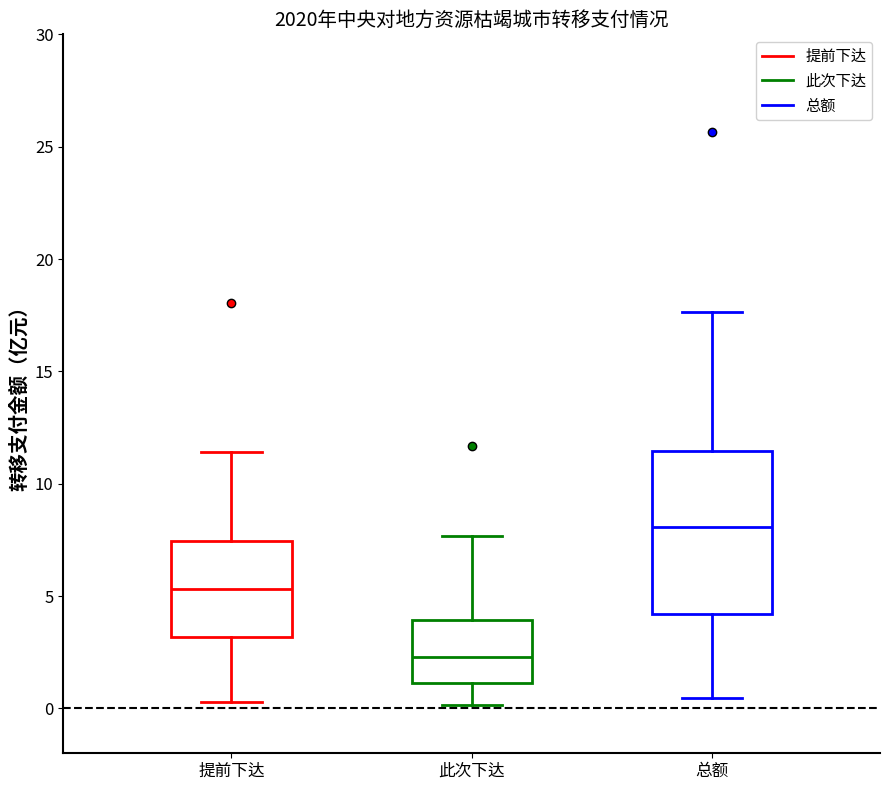

Comparing the boxes themselves (not the whiskers), which one is the tallest?

总额